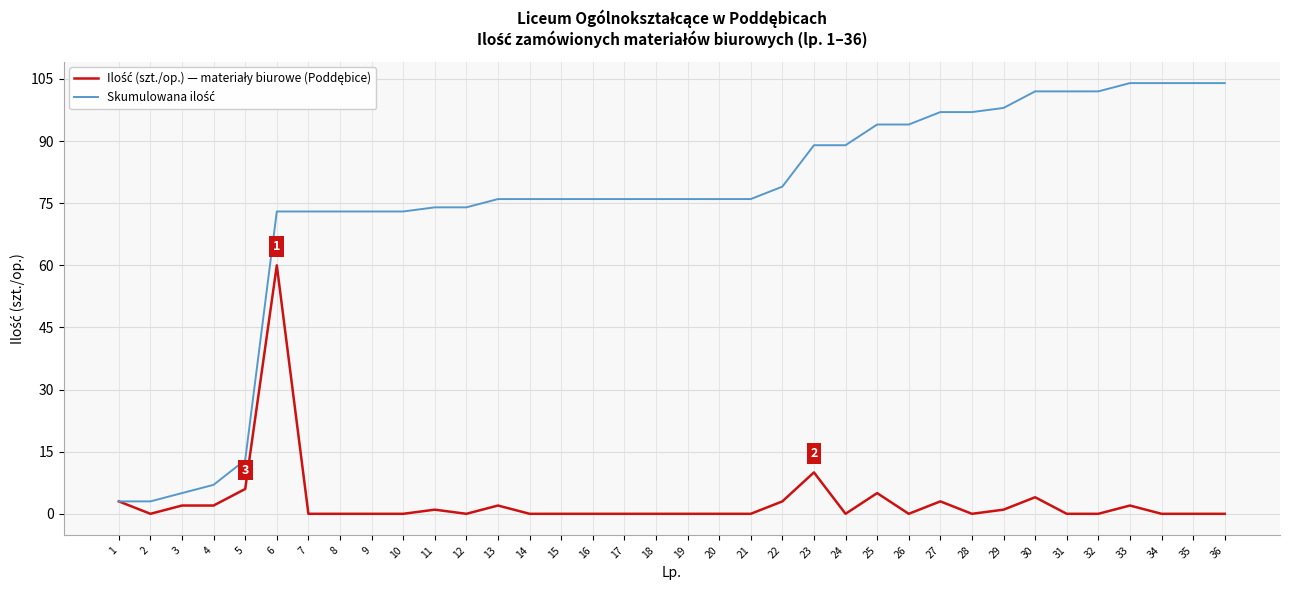

At which category is the sum across all series the highest?

6